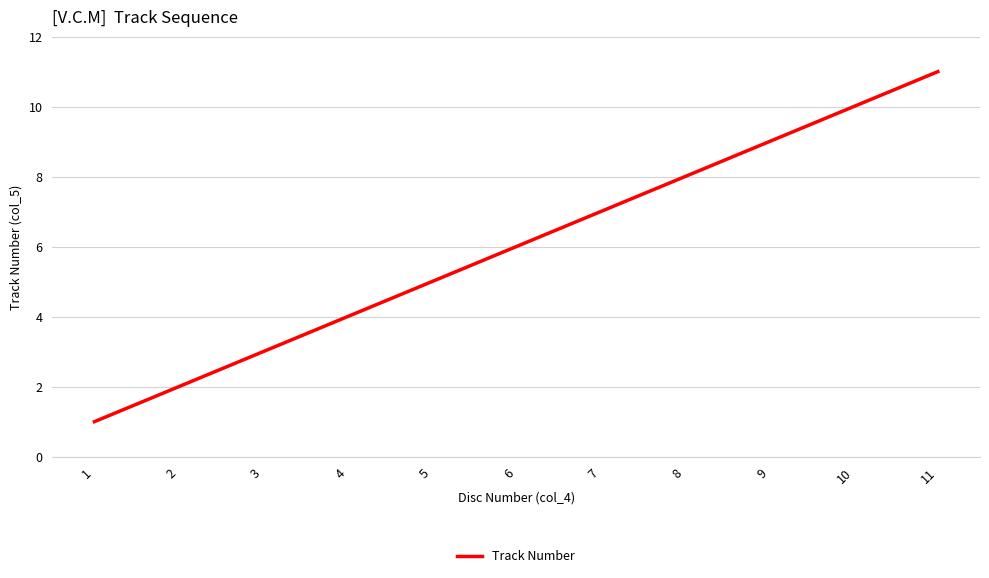

What value does the data have at 9, to the nearest 10?

10